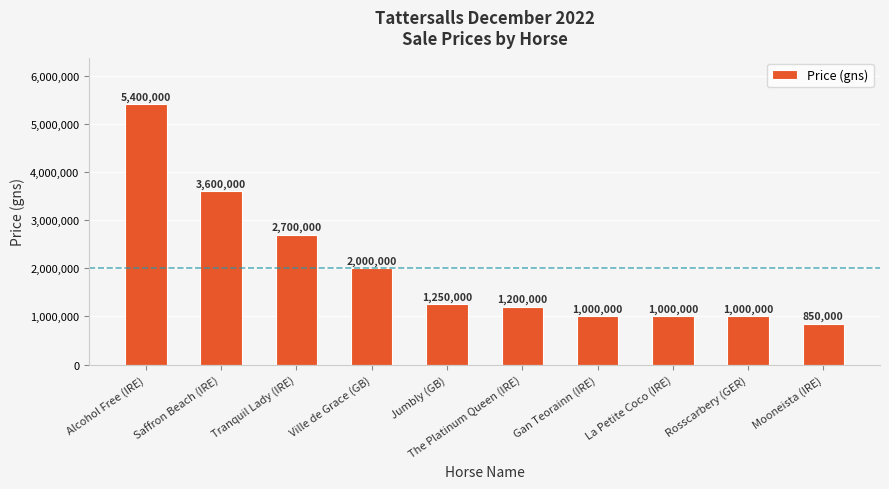

What is the minimum value shown in the chart?

850000